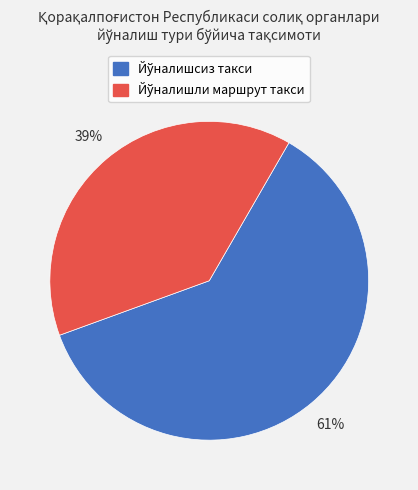

Is there a majority slice in this chart?

Yes